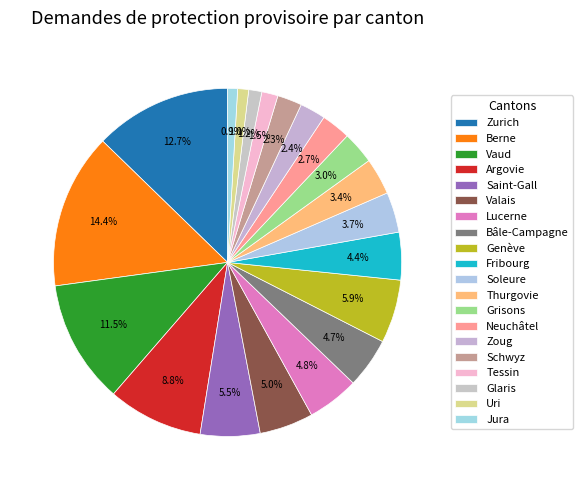

Approximately how many times larger is the value at Glaris compared to Bâle-Campagne?

0.3